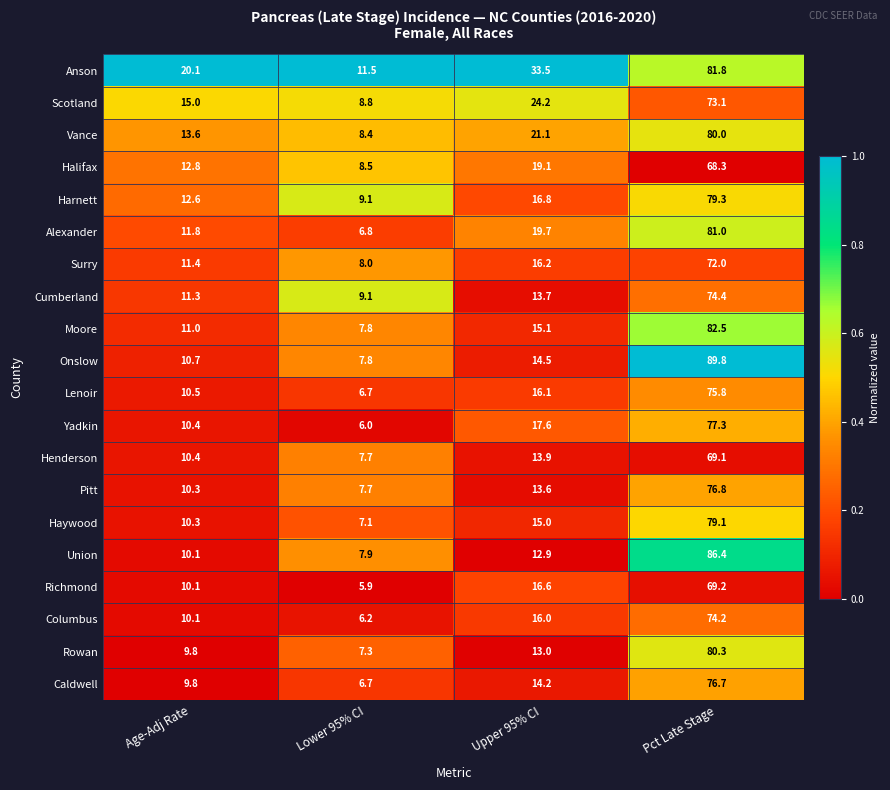

What is the difference between the highest and lowest values at Lower 95% CI?

5.6